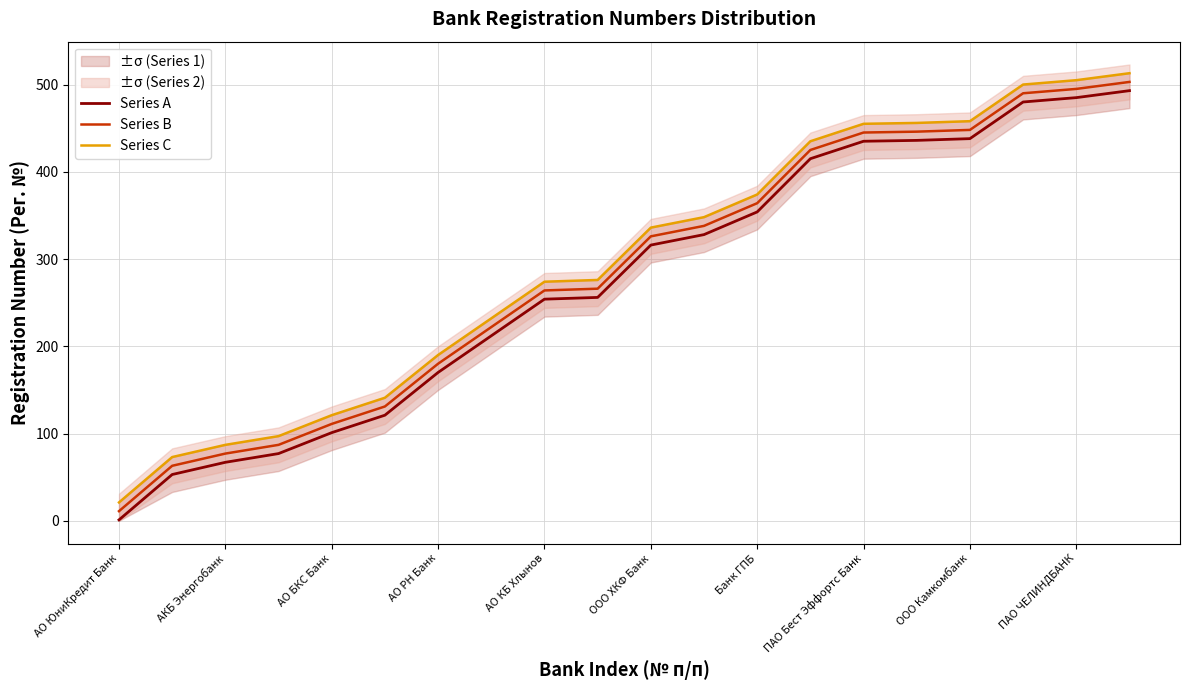

What is the highest value of the Series A series?

493